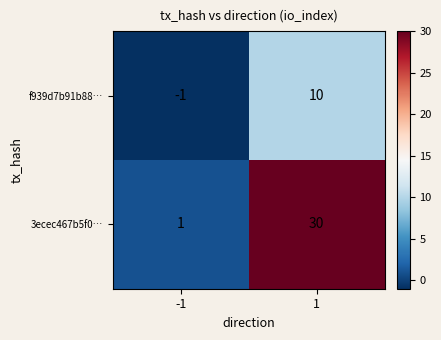

What is the minimum value shown in the chart?

-1